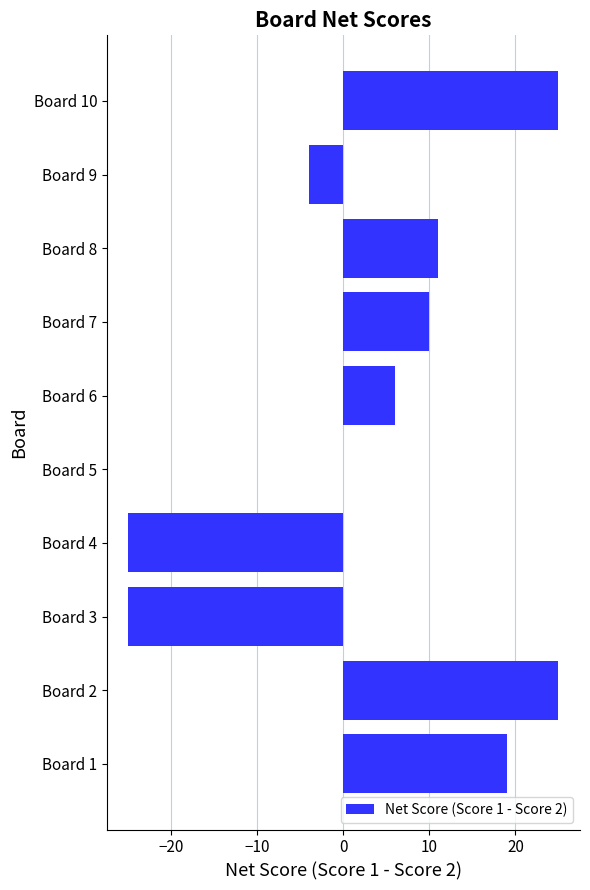

Read the value at Board 4.

-25